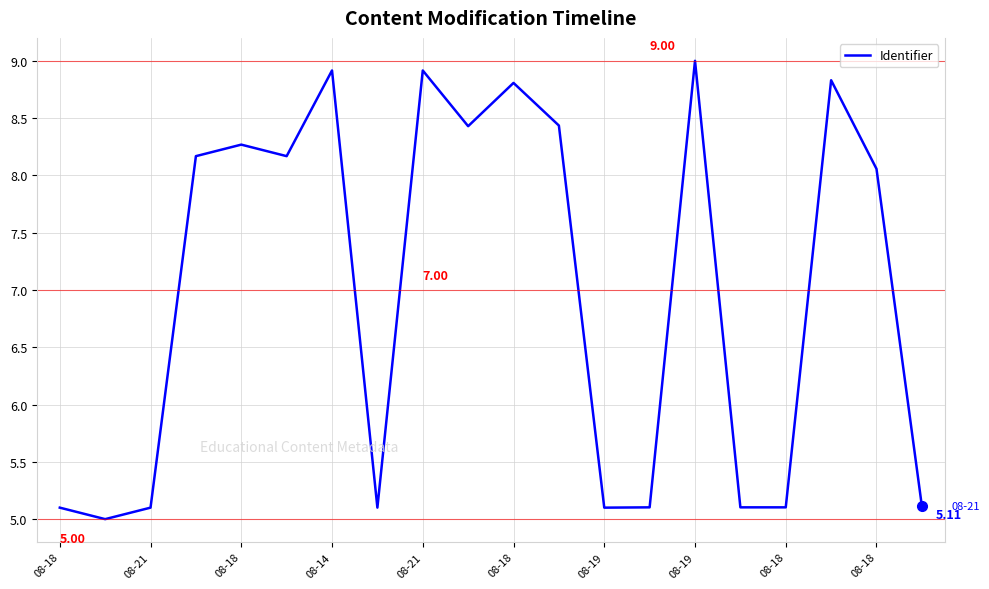

How many interior local peaks (higher than both neighbors) does the data have?

6